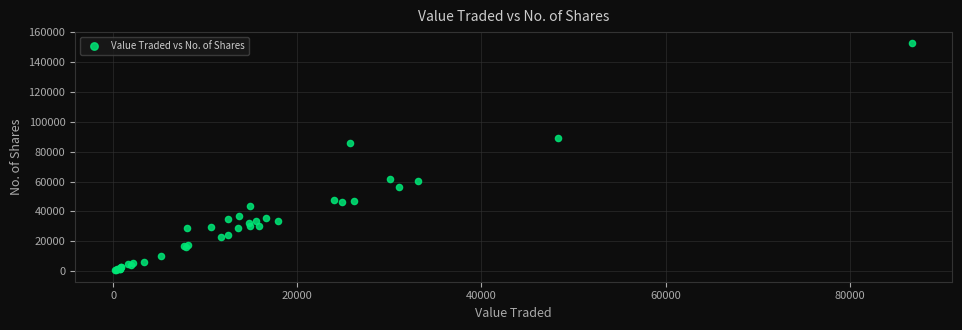

What Y value in the scatter plot is closest to 76475?

85880